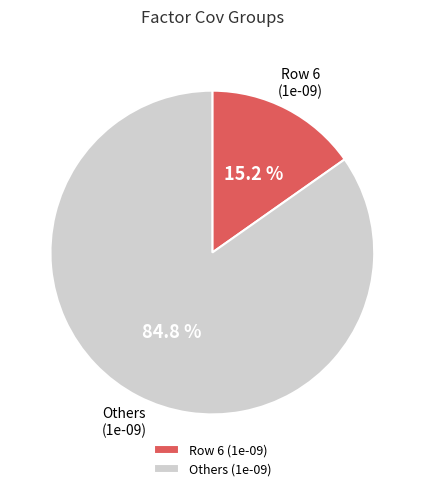

Which slice is the largest?

Others (1e-09)